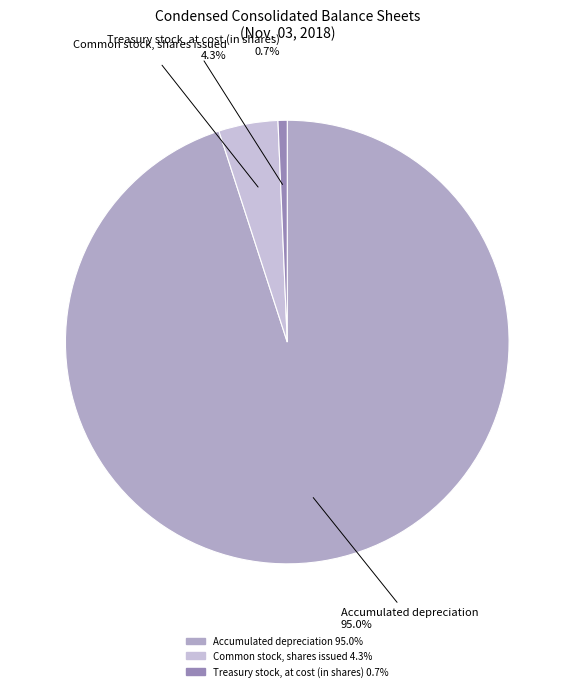

Which category accounts for the majority?

Accumulated depreciation